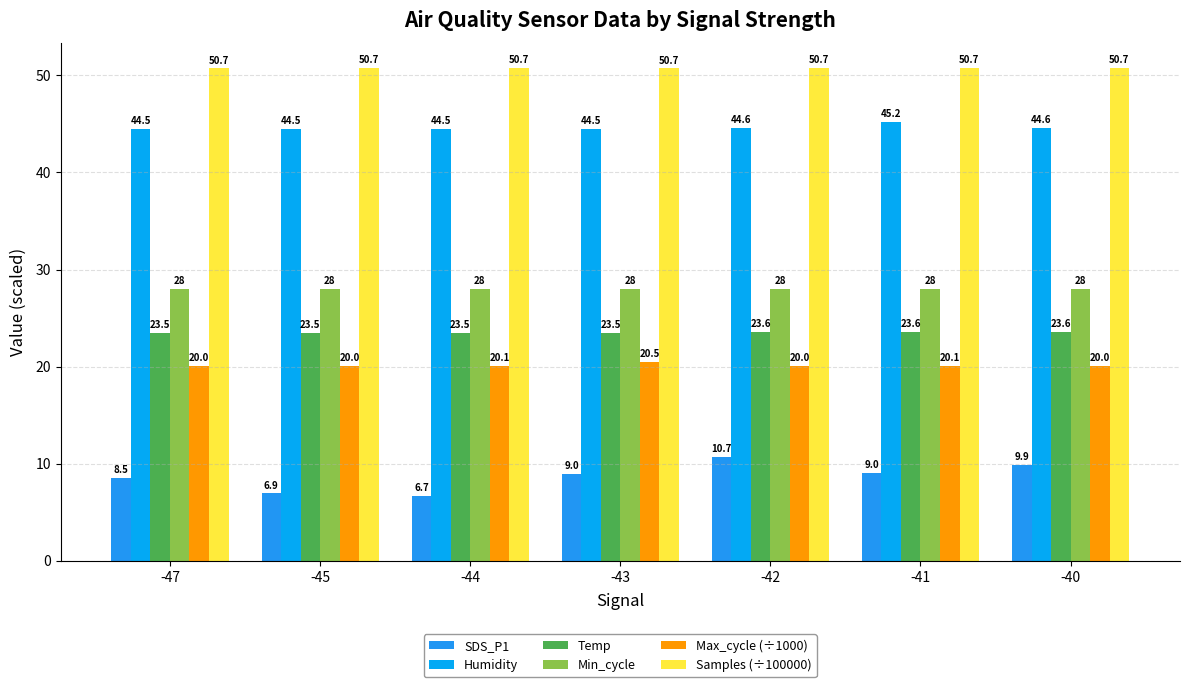

What is the lowest value of the Min_cycle series?

28.0